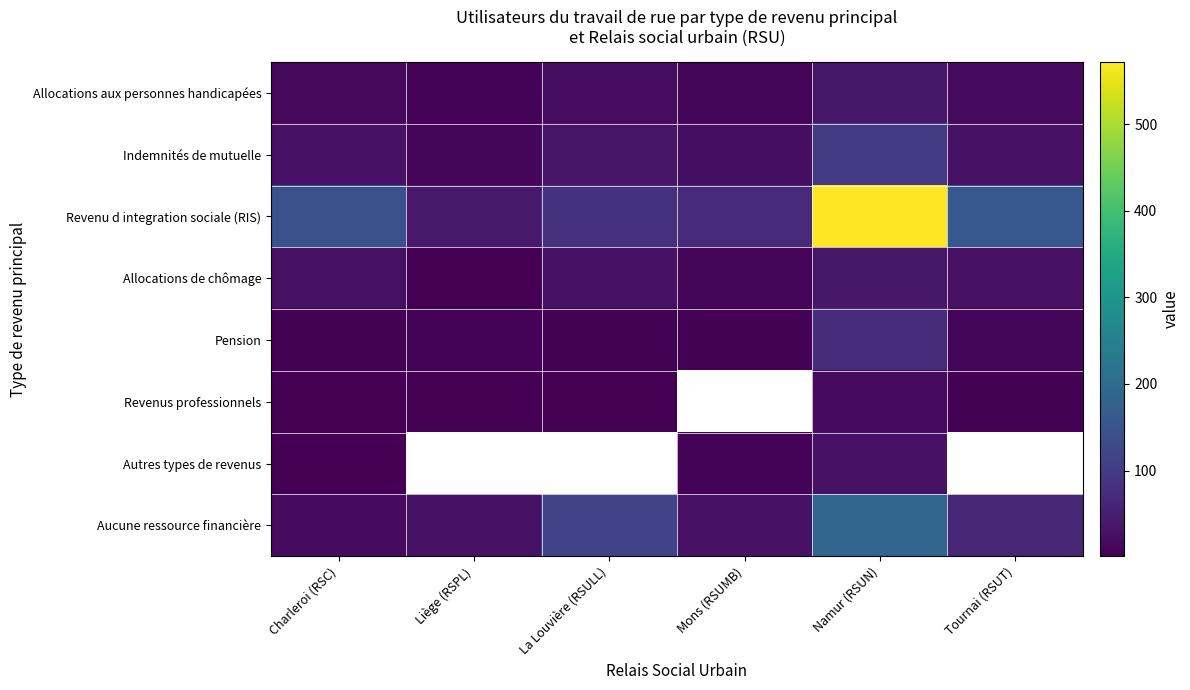

Is the value of Allocations de chômage at Charleroi (RSC) greater than the value of Aucune ressource financière at Mons (RSUMB)?

No